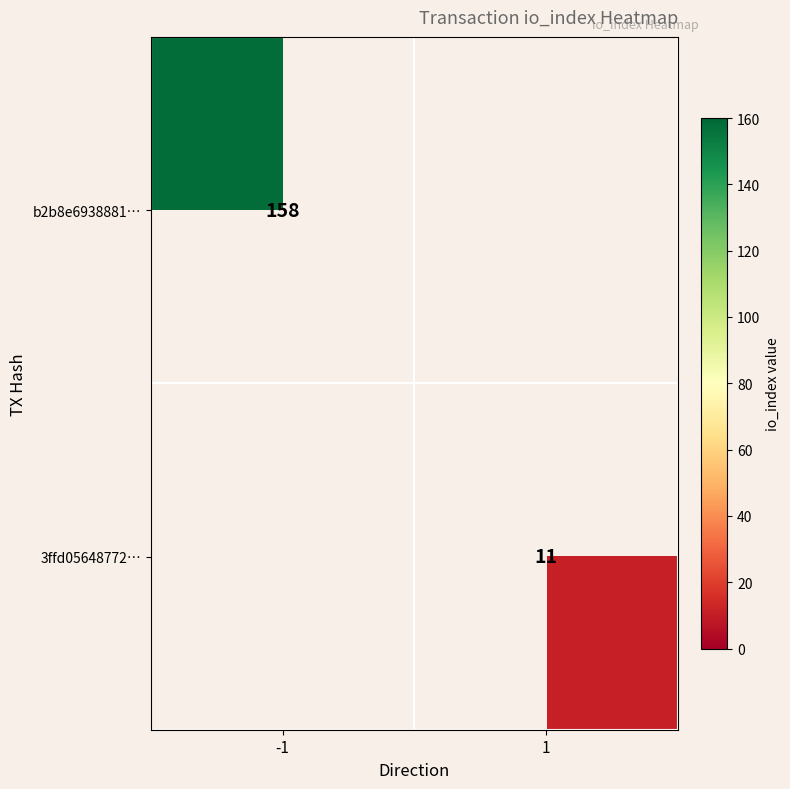

Is the value of 3ffd05648772… at 1 greater than the value of b2b8e6938881… at -1?

No